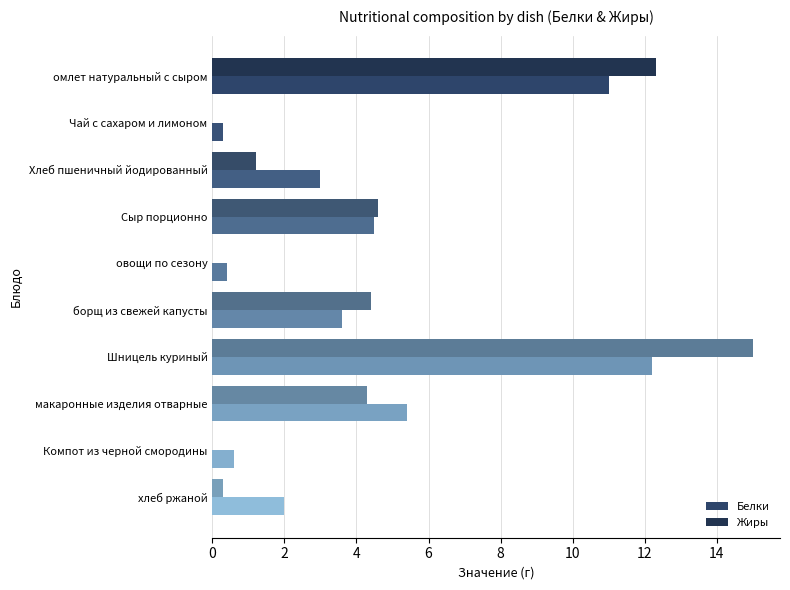

How many series are shown in this chart?

2